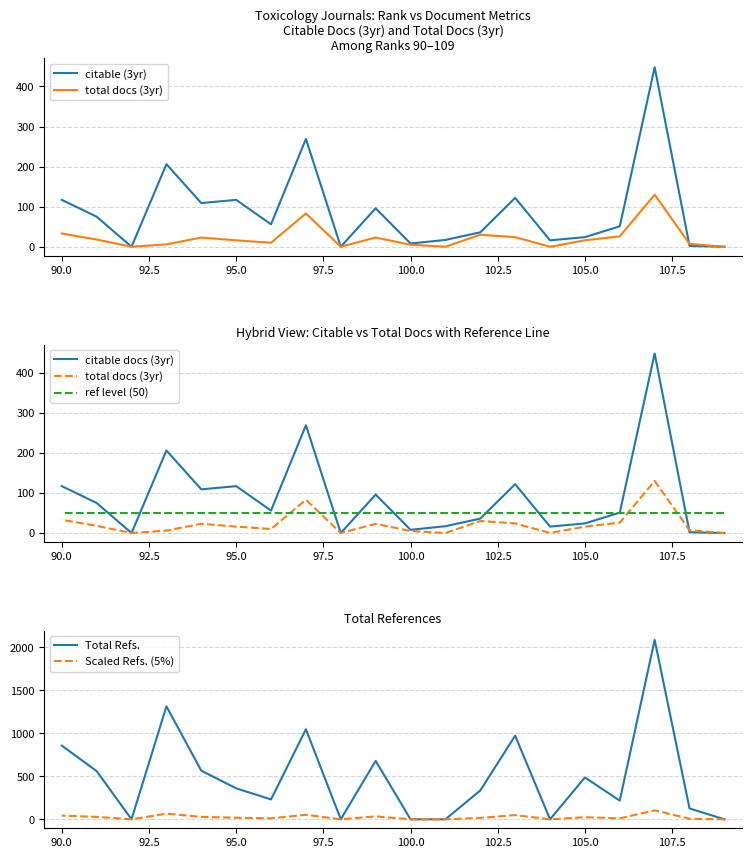

Is it true that total docs (3yr) equals 9.8 at 90.0?

False